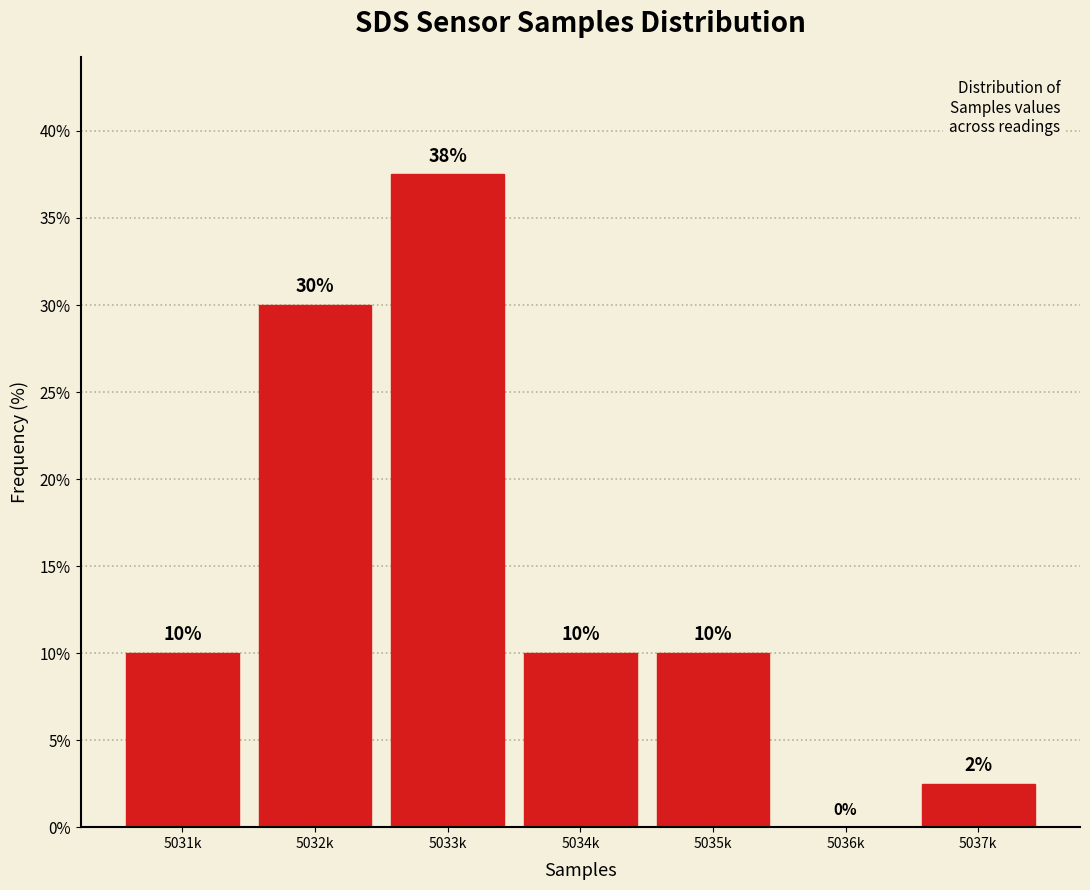

True or false: the data shows 0.0 at 5036k.

True